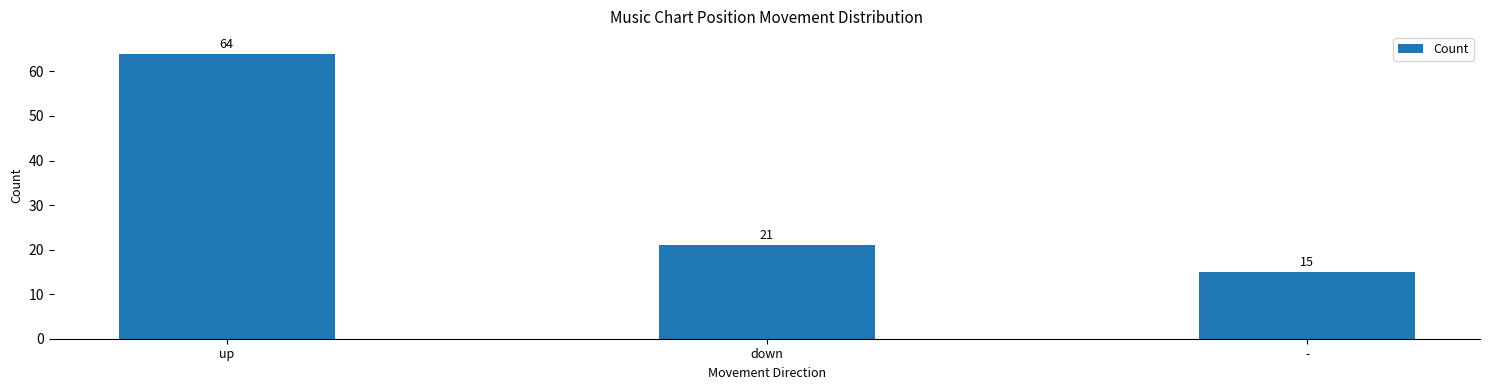

How many values are between 15 and 64?

3